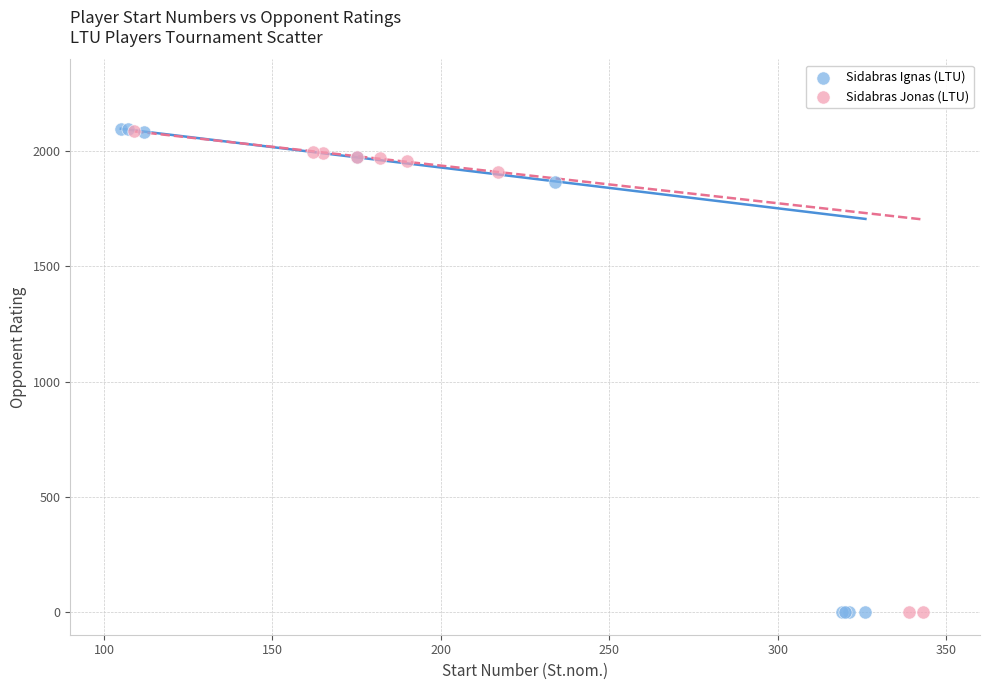

Which series has the largest Y range (max minus min)?

Sidabras Ignas (LTU)